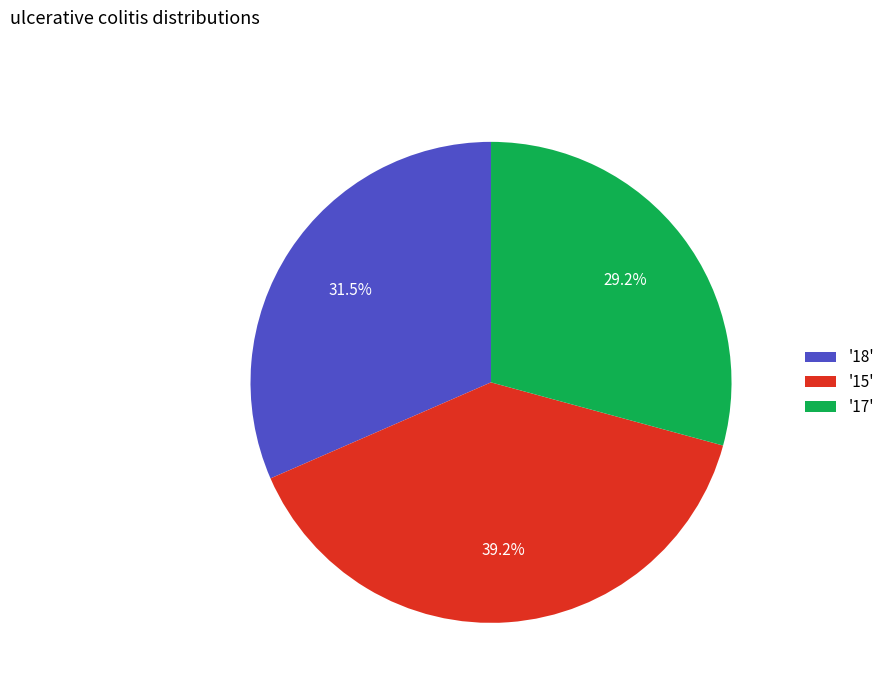

Combined, do '18' and '17' account for over 50%?

Yes